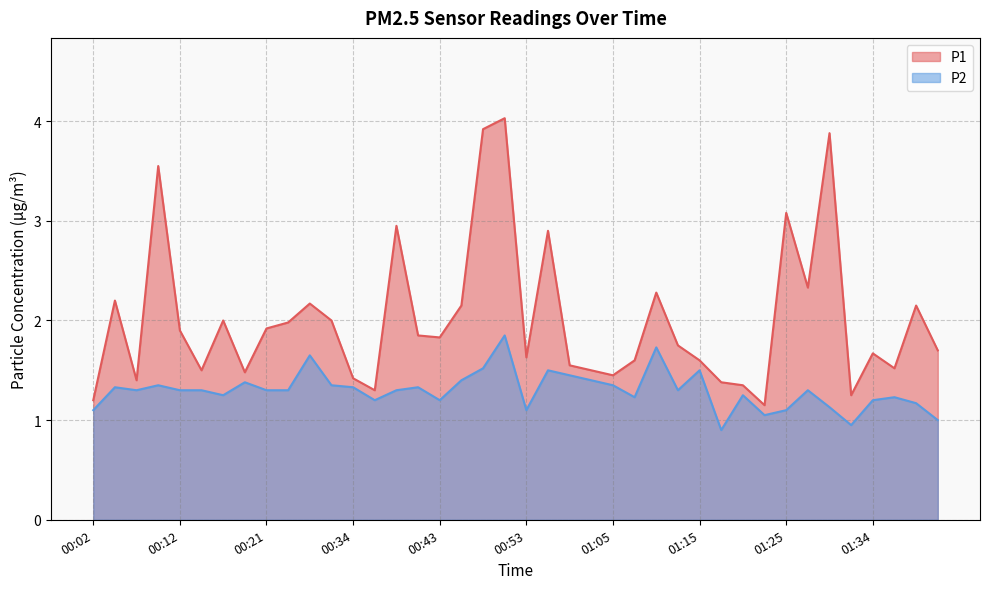

Reading left to right, extract all data points from this chart.

P1: 1.2	2.2	1.4	3.5	1.9	1.5	2.0	1.5	1.9	2.0	2.2	2.0	1.4	1.3	3.0	1.9	1.8	2.1	3.9	4.0	1.6	2.9	1.6	1.5	1.4	1.6	2.3	1.8	1.6	1.4	1.4	1.1	3.1	2.3	3.9	1.2	1.7	1.5	2.1	1.7
P2: 1.1	1.3	1.3	1.4	1.3	1.3	1.2	1.4	1.3	1.3	1.6	1.4	1.3	1.2	1.3	1.3	1.2	1.4	1.5	1.9	1.1	1.5	1.4	1.4	1.4	1.2	1.7	1.3	1.5	0.9	1.2	1.1	1.1	1.3	1.1	0.9	1.2	1.2	1.2	1.0